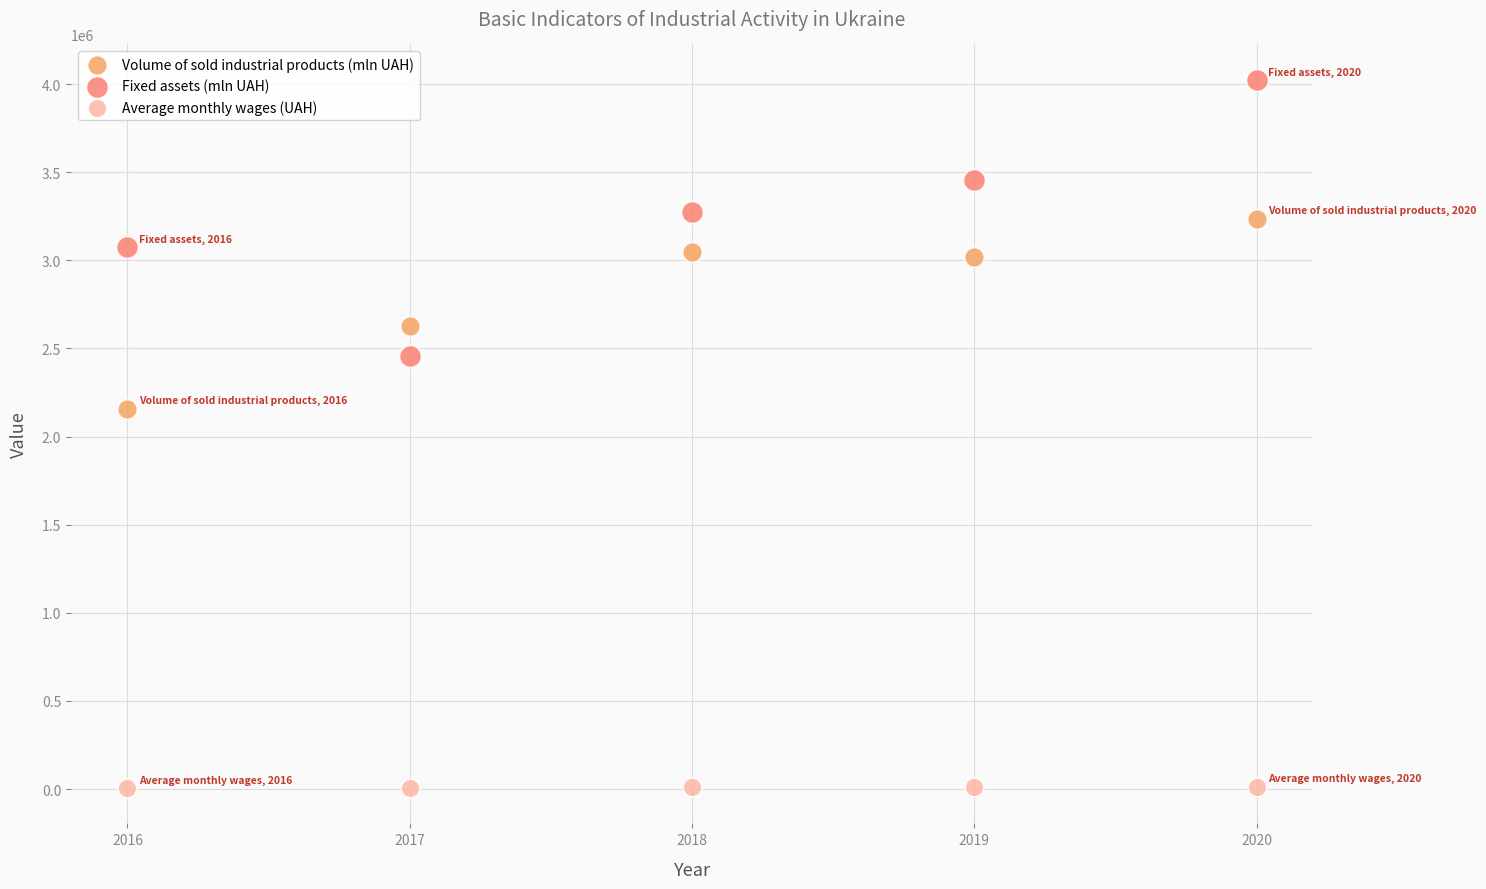

Which series reaches the maximum Y coordinate?

Fixed assets (mln UAH)